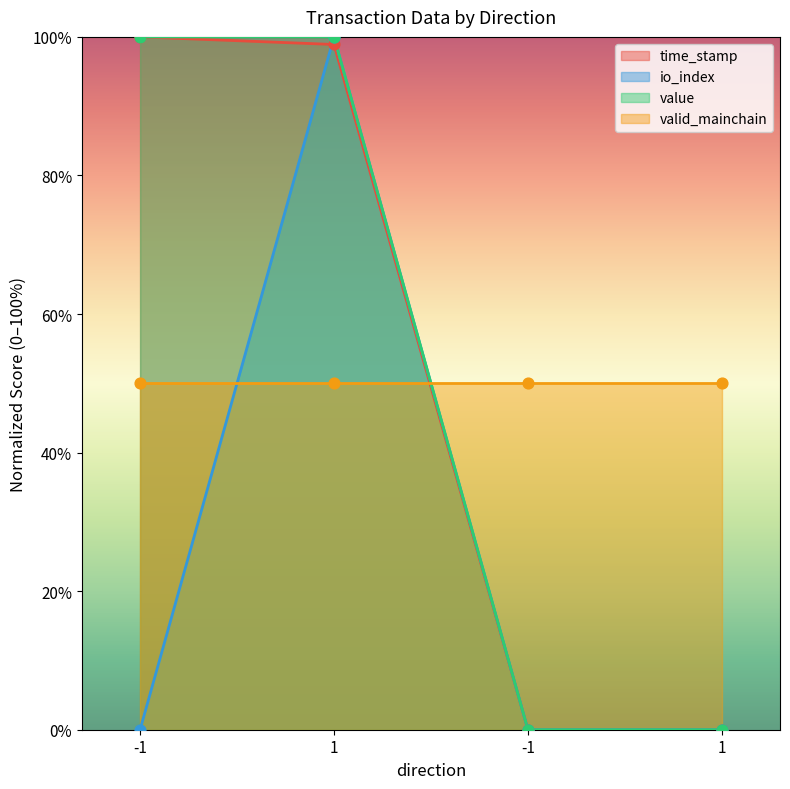

Is the value of io_index at -1 greater than the value of value at -1?

No